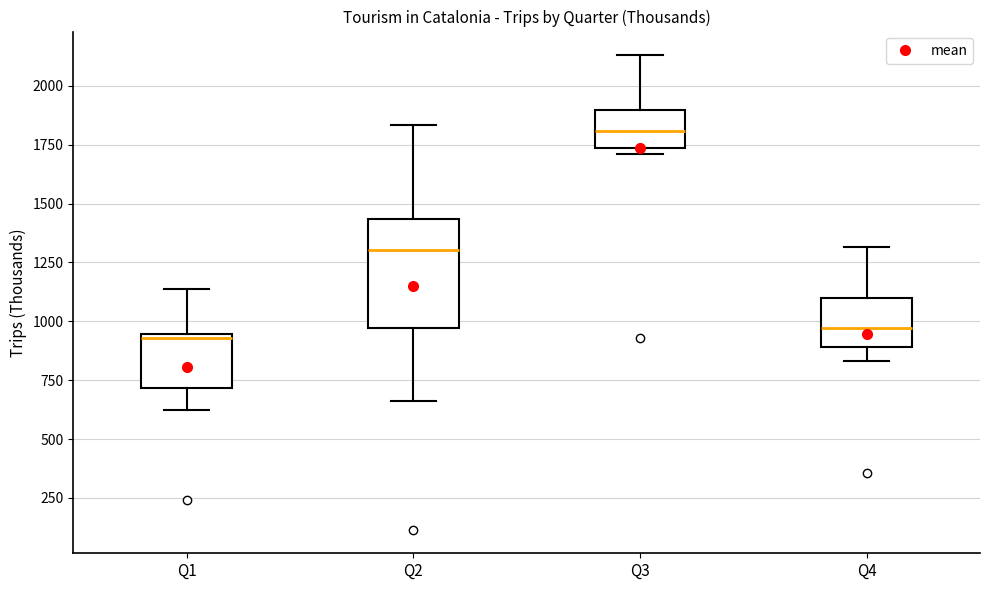

Reading left to right, read every box against the y-axis: the position of its median line, the range the box covers, and the ends of its whiskers. The values are not printed on the chart, so give them approximately, as read against the axis.

Q1: median 950 (just below the box's upper edge), box 700 to 950, whiskers 600 to 1150
Q2: median 1300, box 950 to 1450, whiskers 650 to 1850
Q3: median 1800, box 1750 to 1900, whiskers 1700 to 2150
Q4: median 950, box 900 to 1100, whiskers 850 to 1300